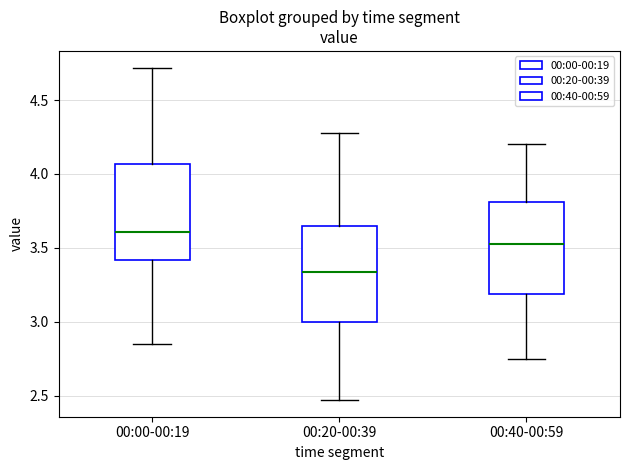

Which box has the lowest median line?

00:20-00:39